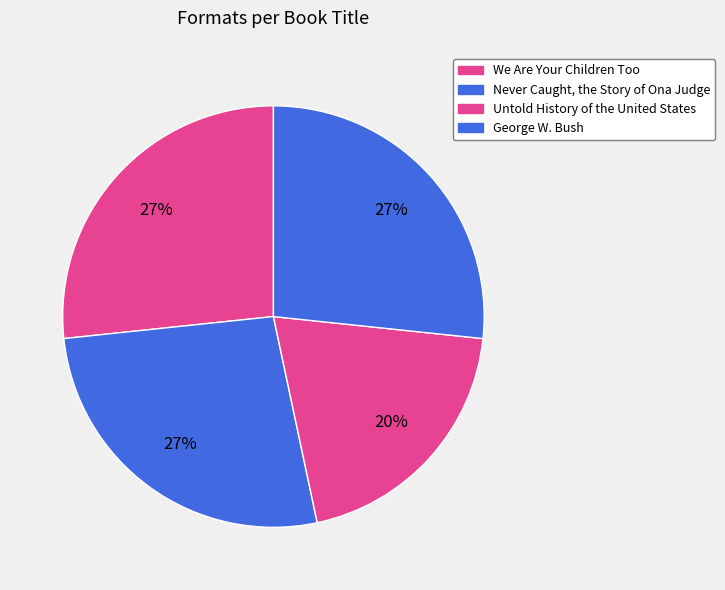

How many segments does this pie chart have?

4